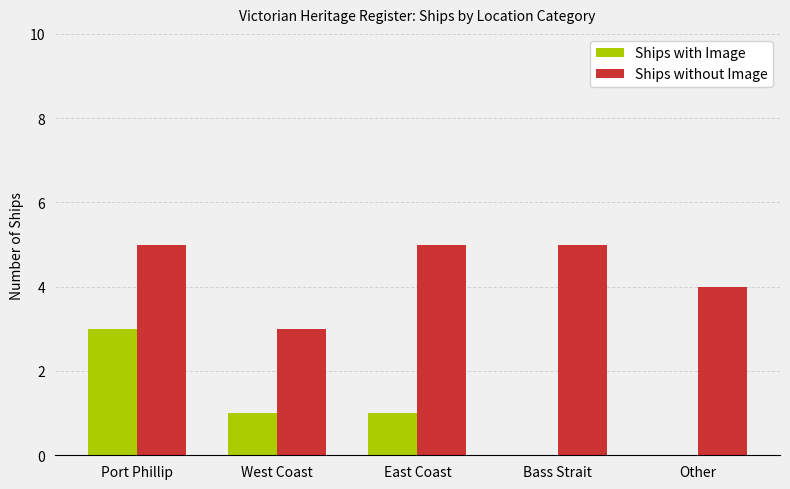

Is the value of Ships with Image at West Coast greater than the value of Ships without Image at West Coast?

No